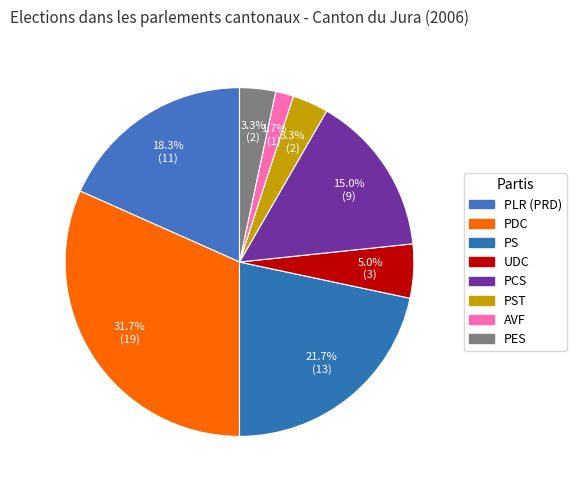

Which category has the biggest portion of the pie?

PDC